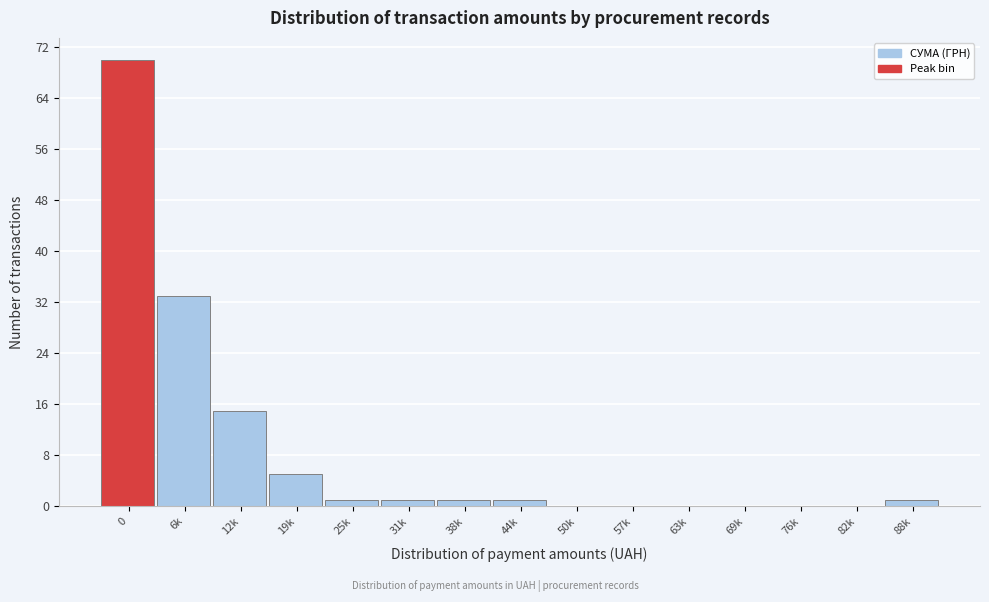

Reading left to right, transcribe all the data shown in this chart.

0=70	6k=33	12k=15	19k=5	25k=1	31k=1	38k=1	44k=1	50k=0	57k=0	63k=0	69k=0	76k=0	82k=0	88k=1